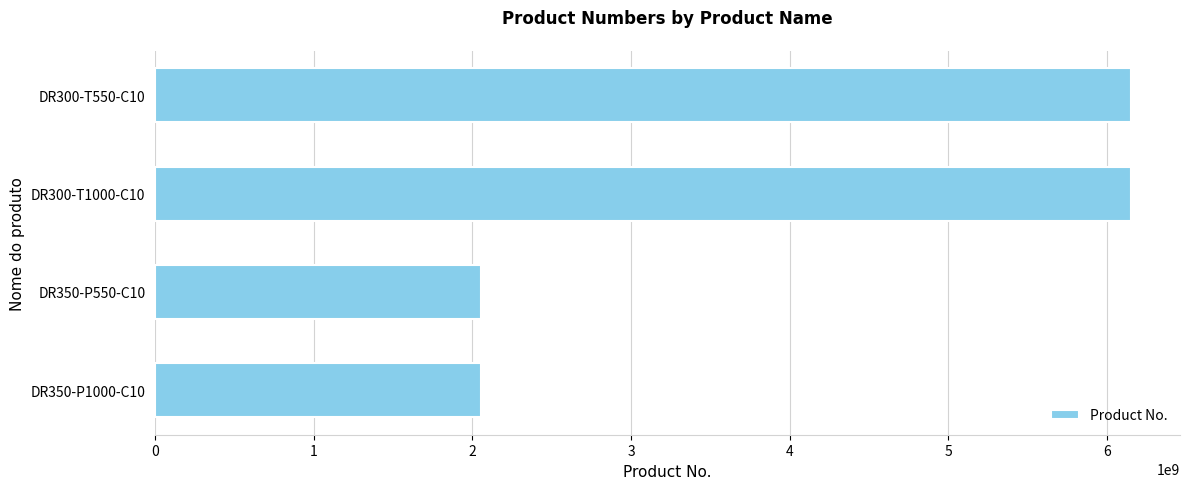

Is it true that the value at DR350-P1000-C10 is 2051472444?

True